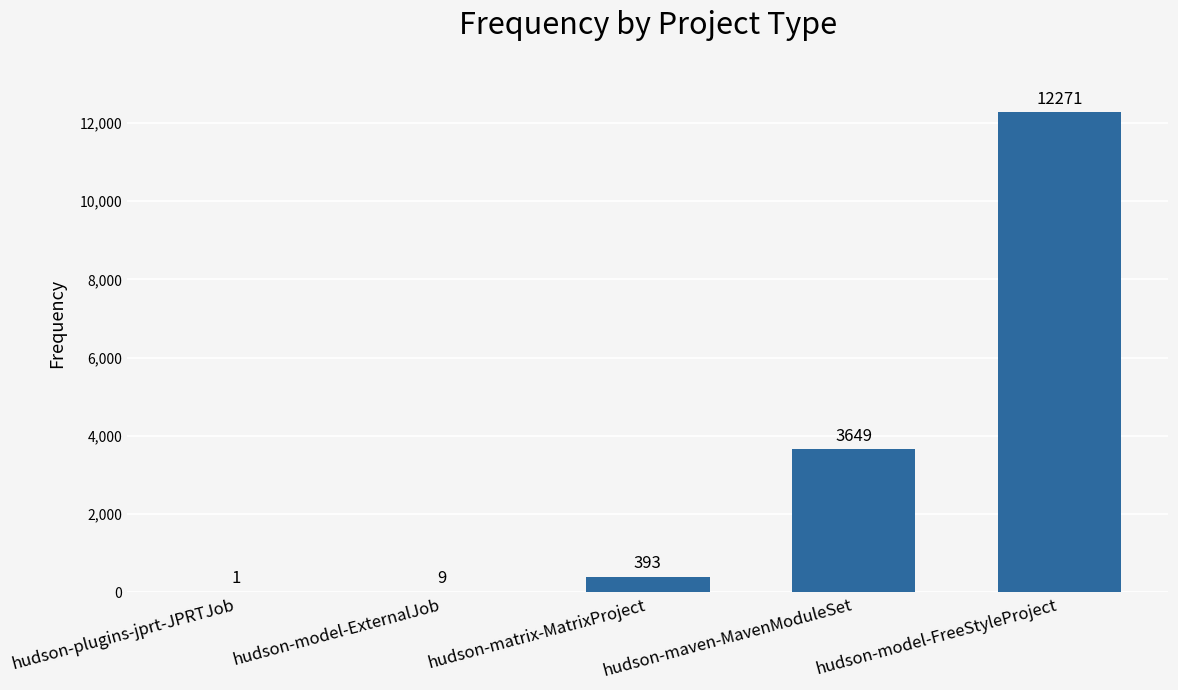

Which has a higher value, hudson-matrix-MatrixProject or hudson-maven-MavenModuleSet?

hudson-maven-MavenModuleSet